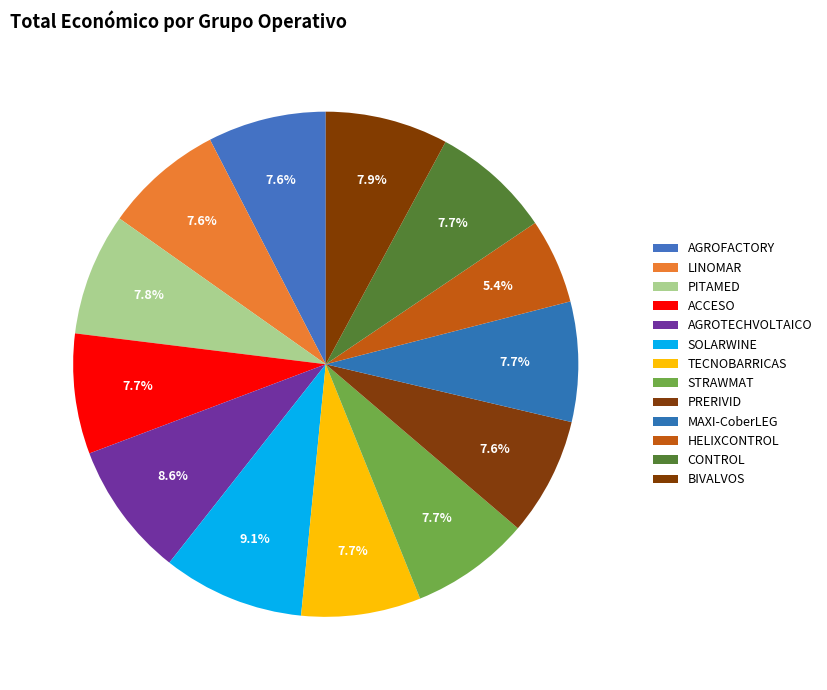

How many segments does this pie chart have?

13